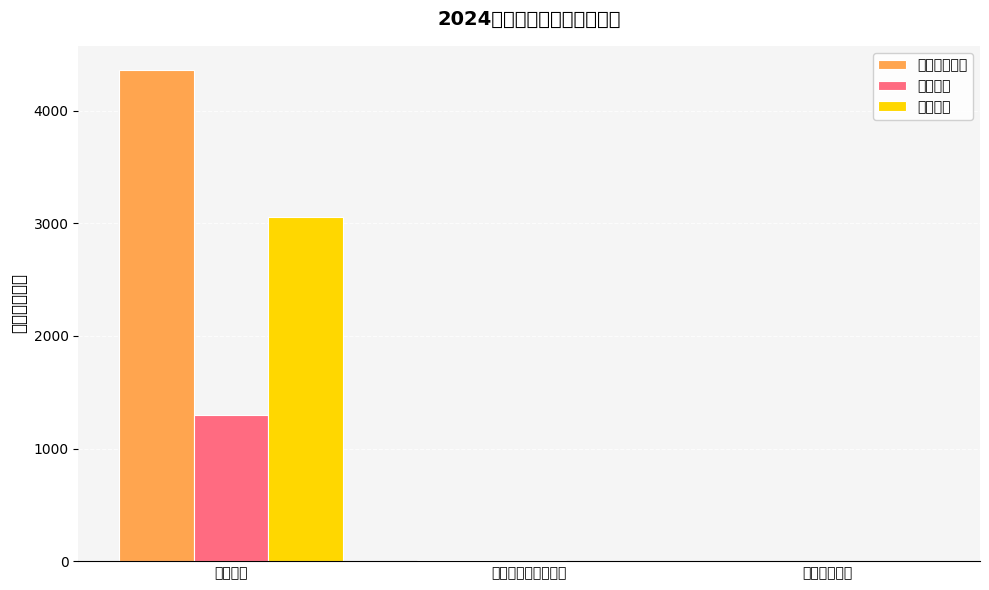

What is the sum of the 基本支出 values at 社会保障和就业支出 and 教育支出?

1309.2